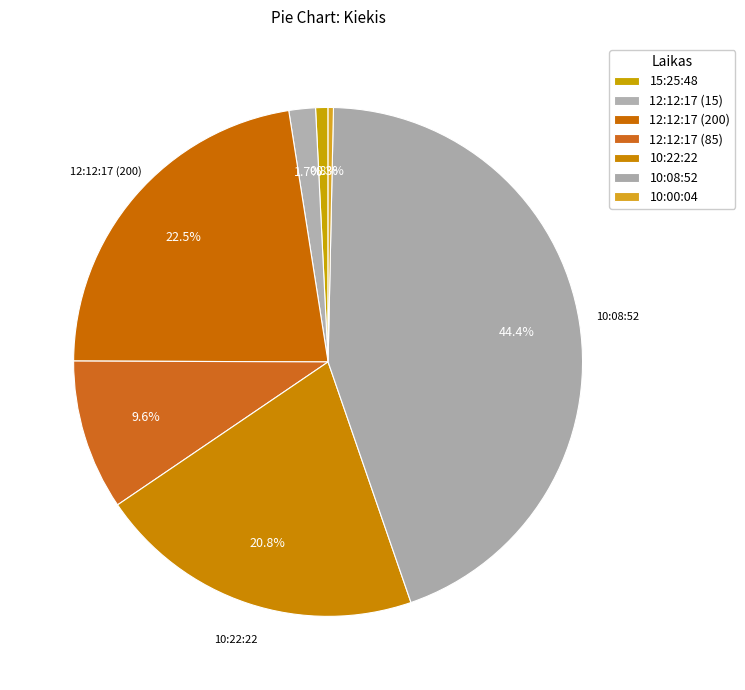

What is the smallest slice in the pie chart?

10:00:04